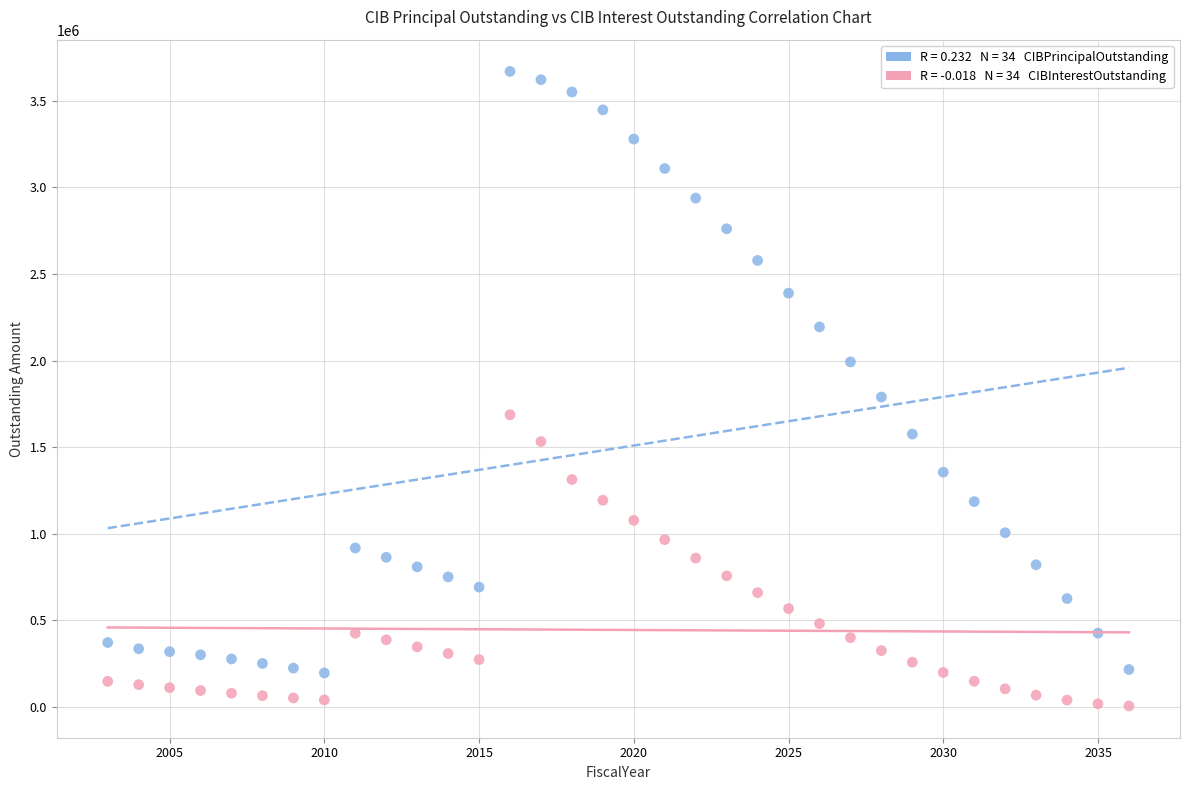

Across all series, what Y value is closest to 1837150?

1789000.0